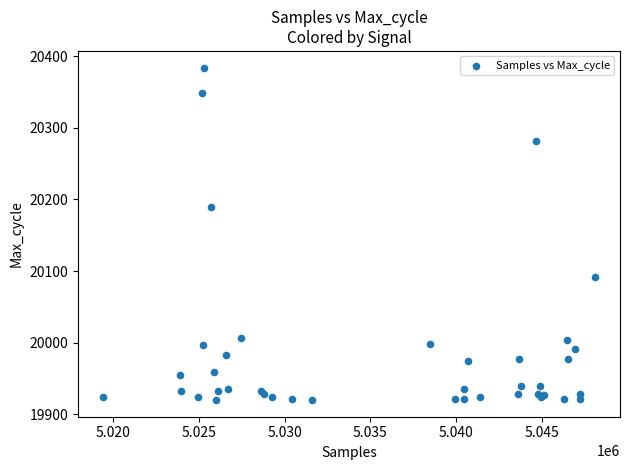

What Y value in the scatter plot is closest to 20152?

20189